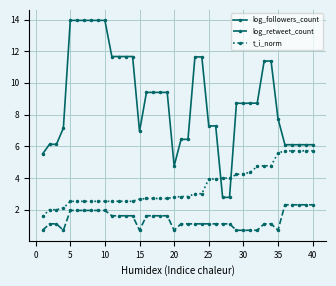

List the series in order of their overall mean, highest first.

log_followers_count, t_i_norm, log_retweet_count